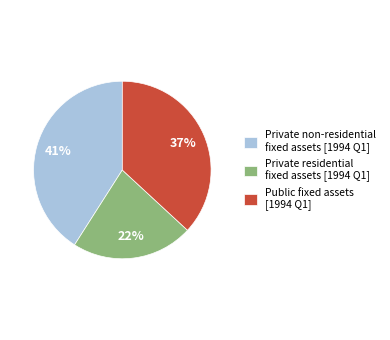

Is the sum of Private non-residential fixed assets [1994 Q1] and Private residential fixed assets [1994 Q1] greater than half?

Yes